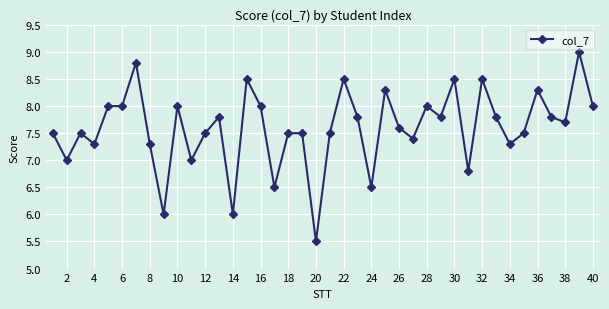

What is the sum of all values?

303.8